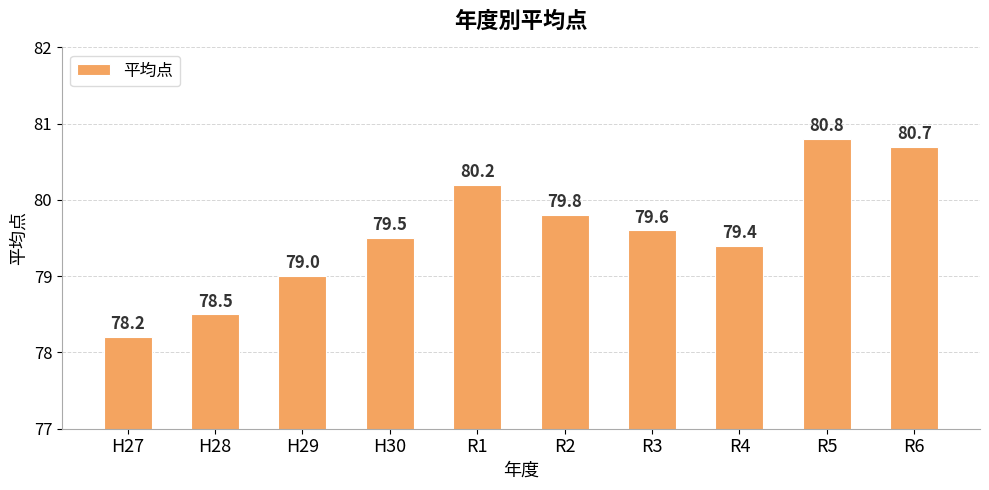

What is the change in value from H28 to R4?

+0.9